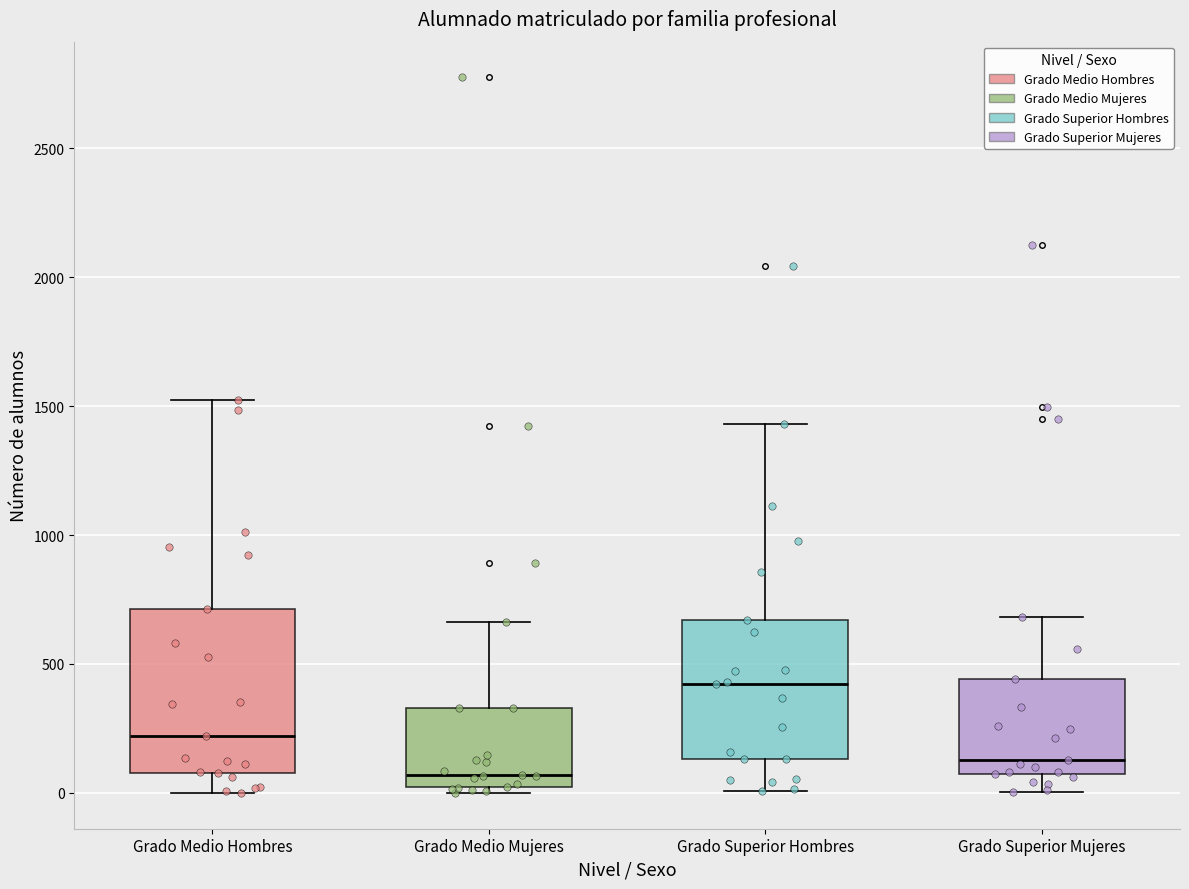

Where is the lower edge of the box for Grado Medio Mujeres on the y-axis? The values are not printed on the chart, so give them approximately, as read against the axis.

0